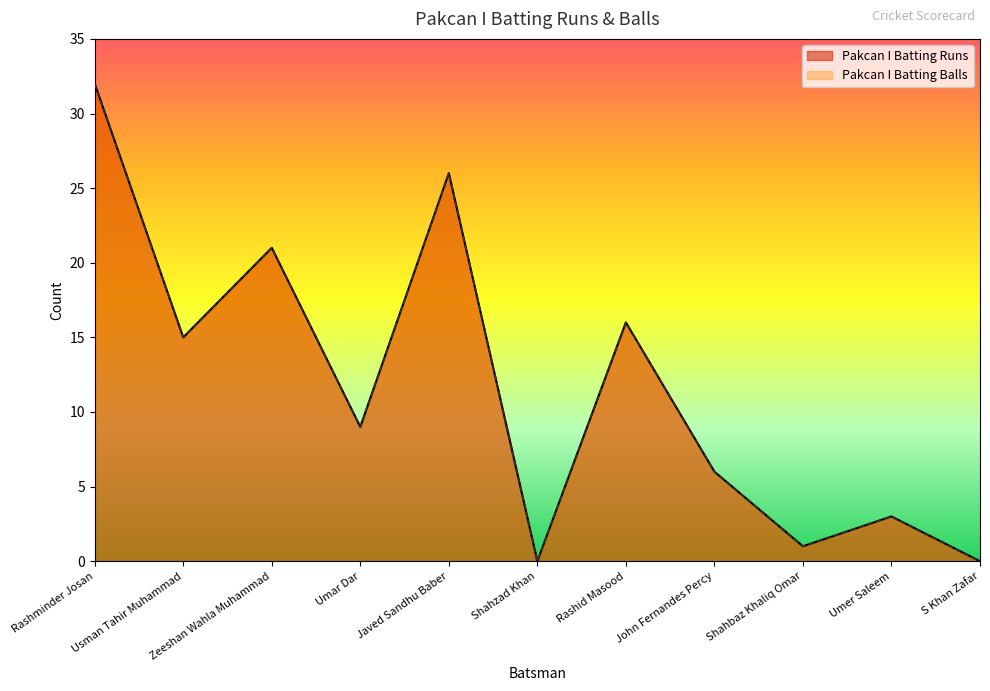

At how many categories does at least one series exceed 6?

6